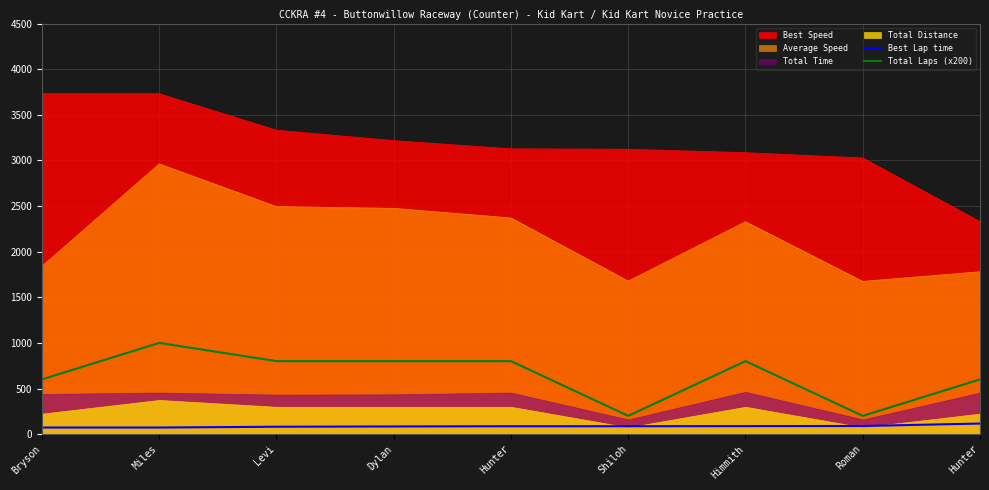

How many interior local peaks does the Total Laps (x200) series have?

2